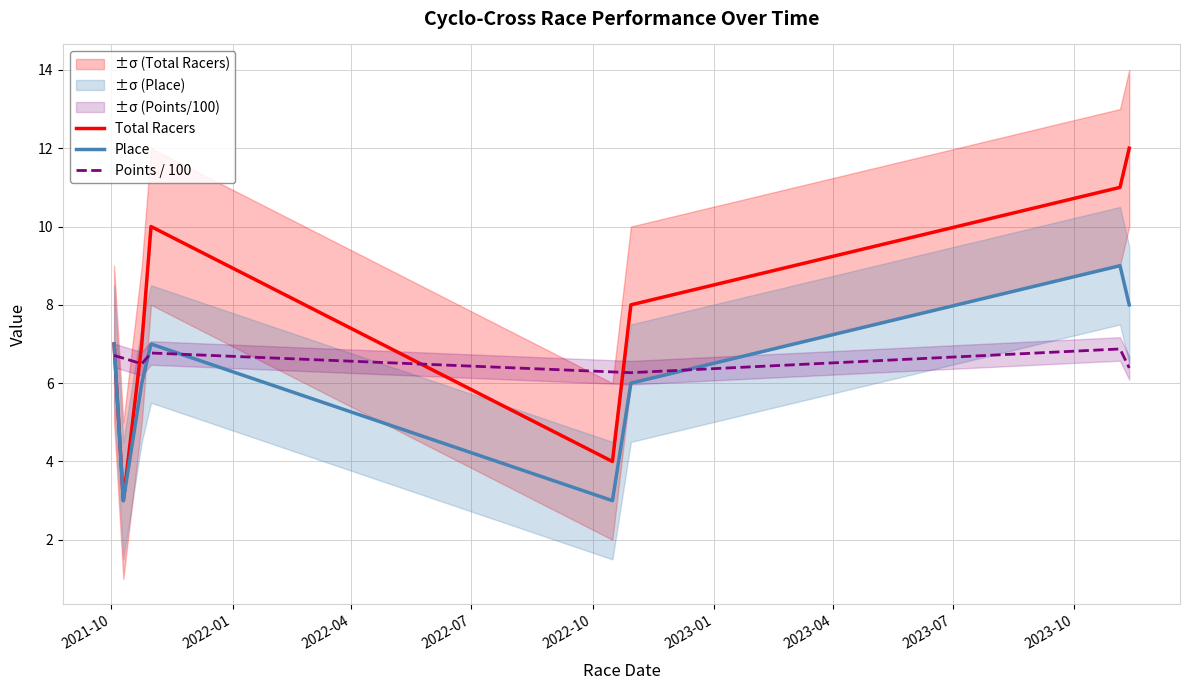

What is the minimum value for Total Racers?

3